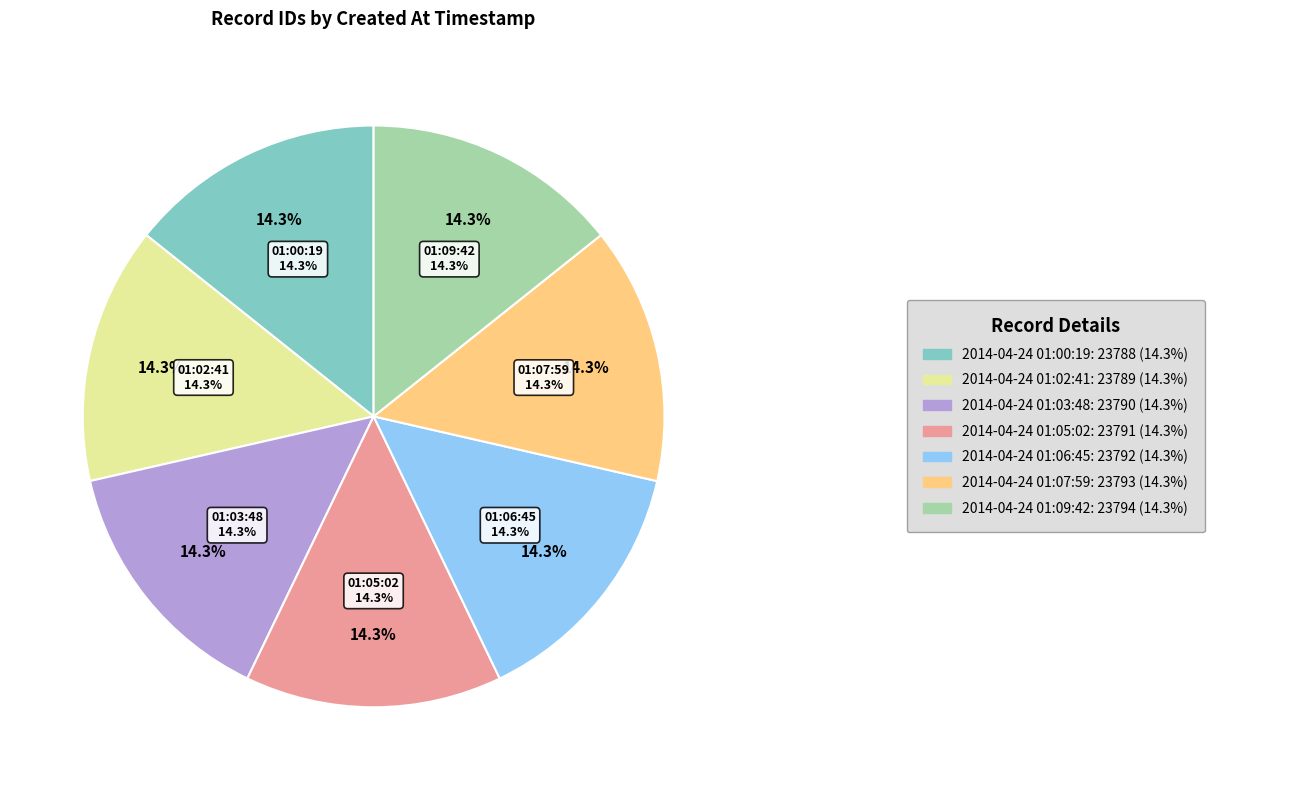

What percentage is the 2014-04-24 01:00:19 slice, to the nearest percent?

14%